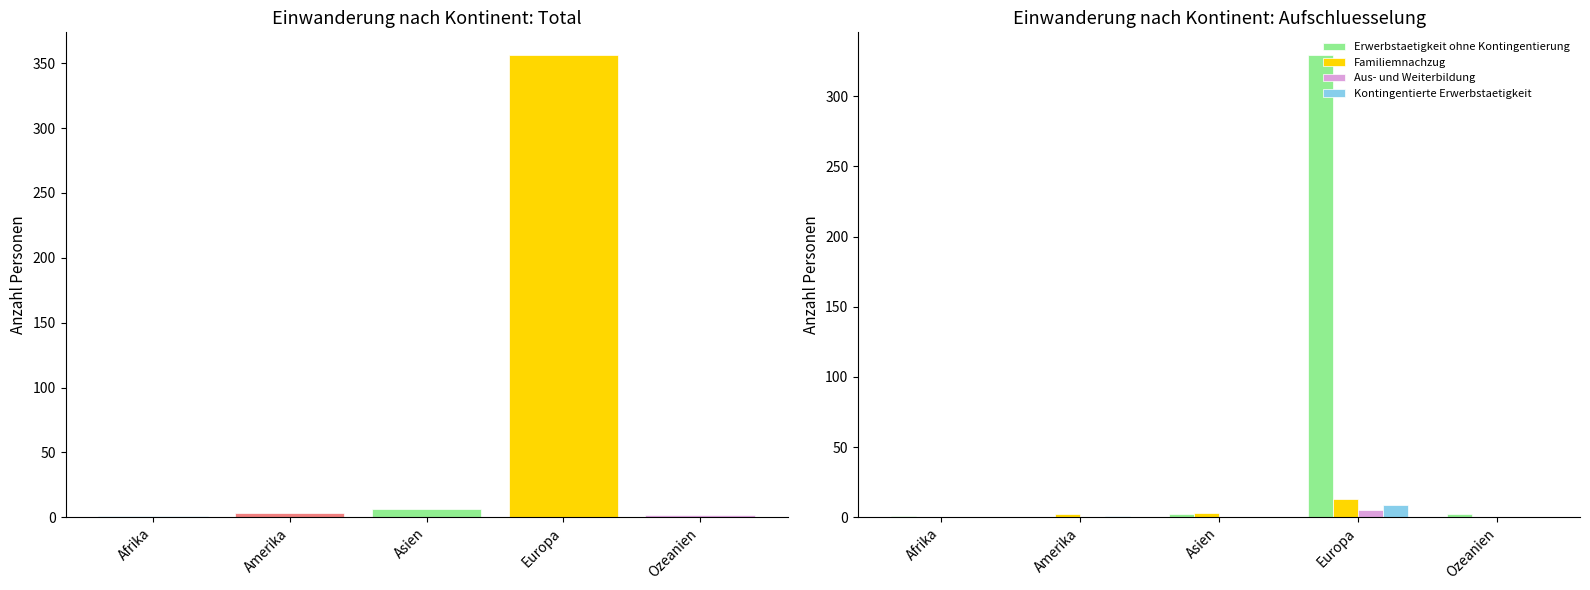

Where is Erwerbstaetigkeit ohne Kontingentierung nearest to the value 164?

Asien